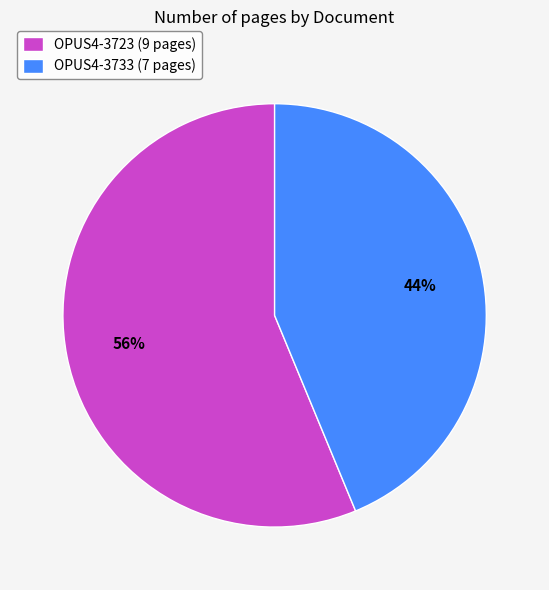

Does OPUS4-3723 represent more than half of the total?

Yes